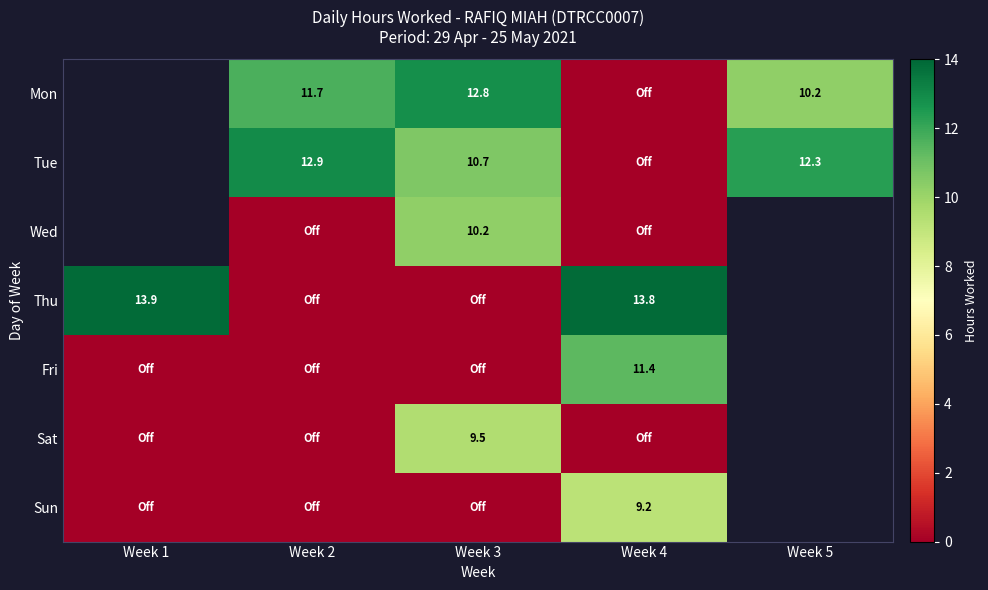

Is the value of Tue at Week 3 greater than the value of Thu at Week 2?

Yes